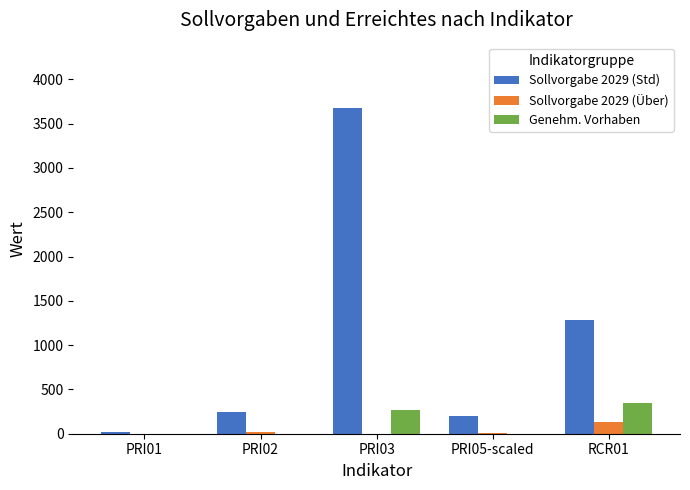

At which category is the sum across all series the highest?

PRI03